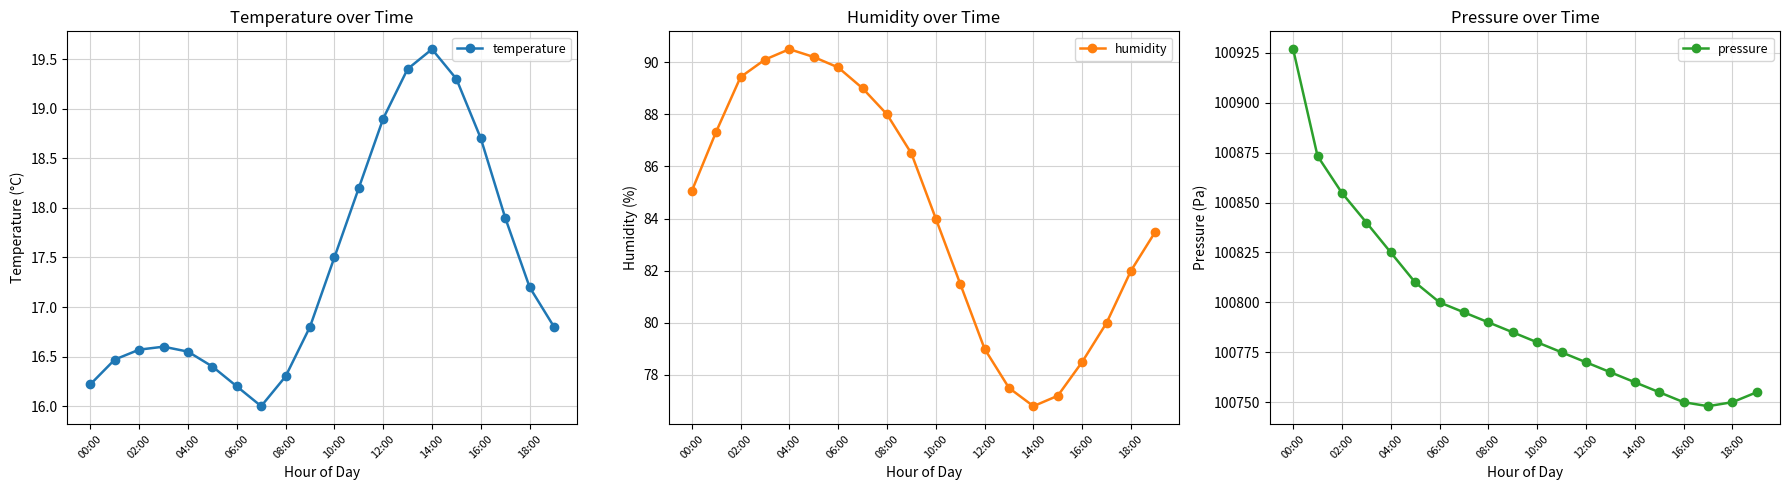

What is the minimum value for pressure?

100748.0